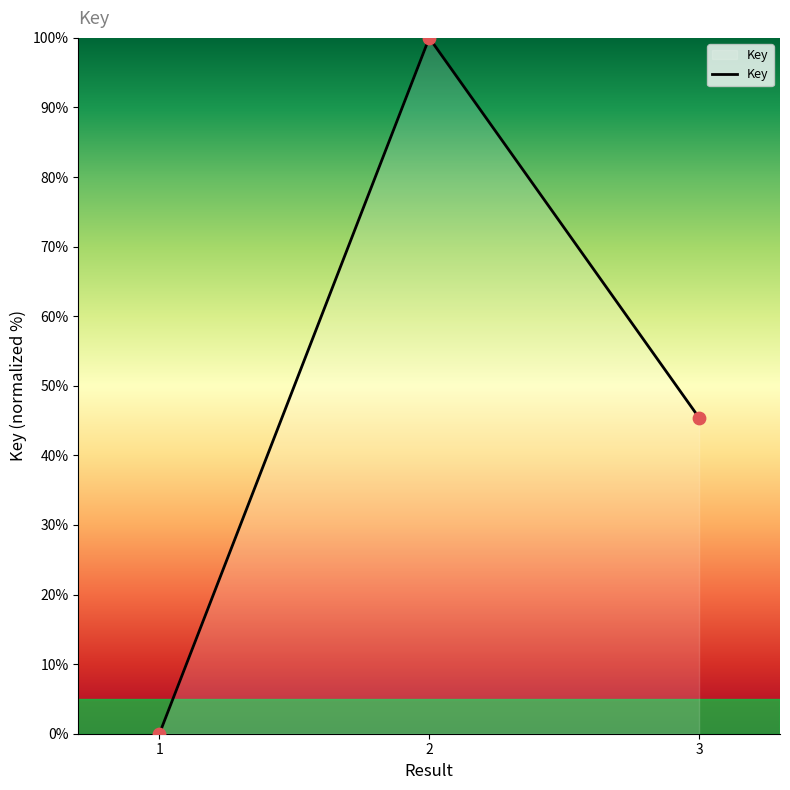

What is the change in value from 1 to 3?

+45.4